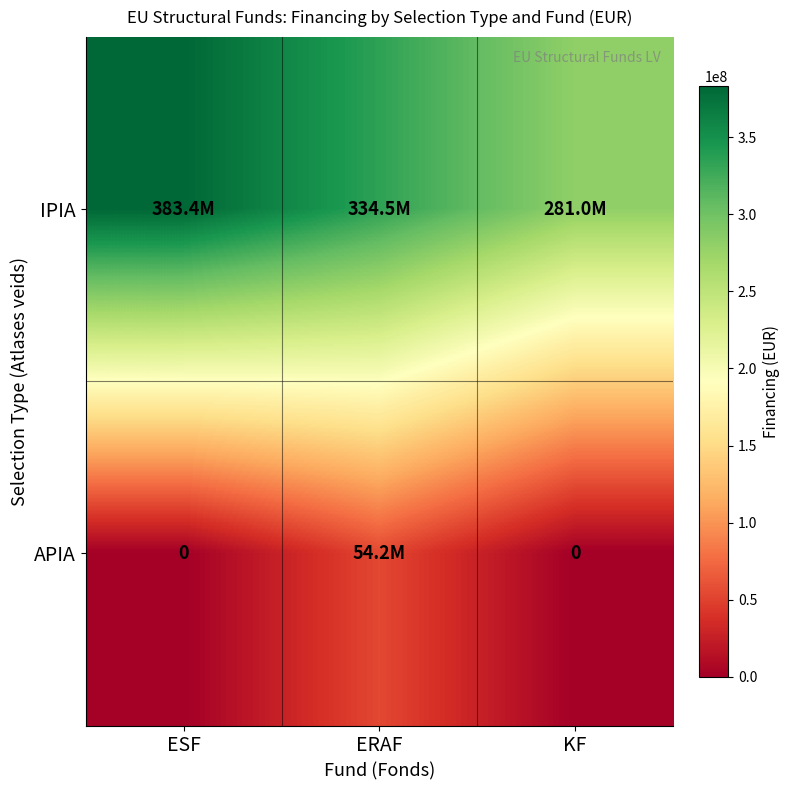

Which category has the highest value in the APIA series?

ERAF